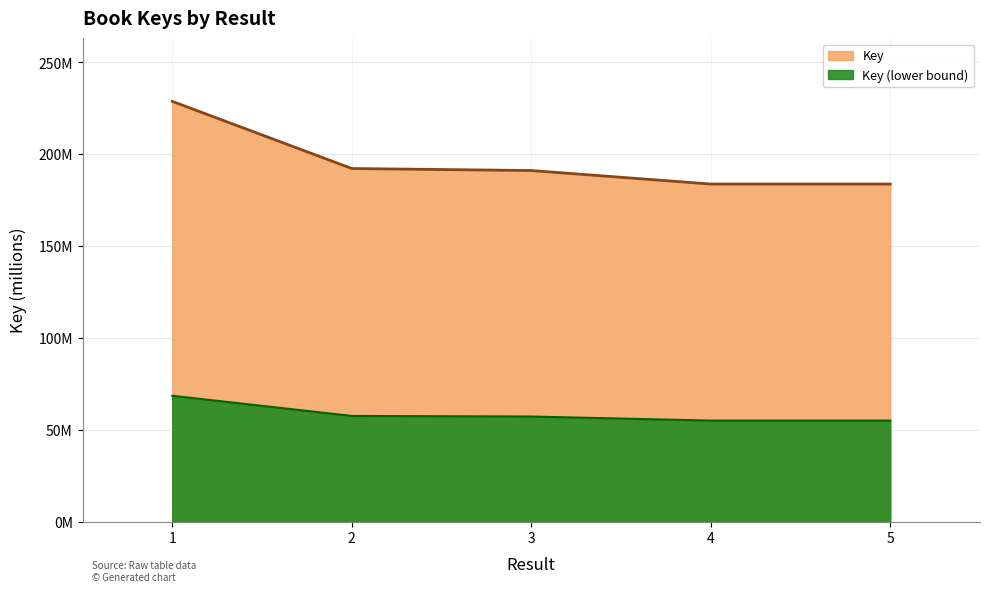

Which label corresponds to the smallest value in the chart?

4